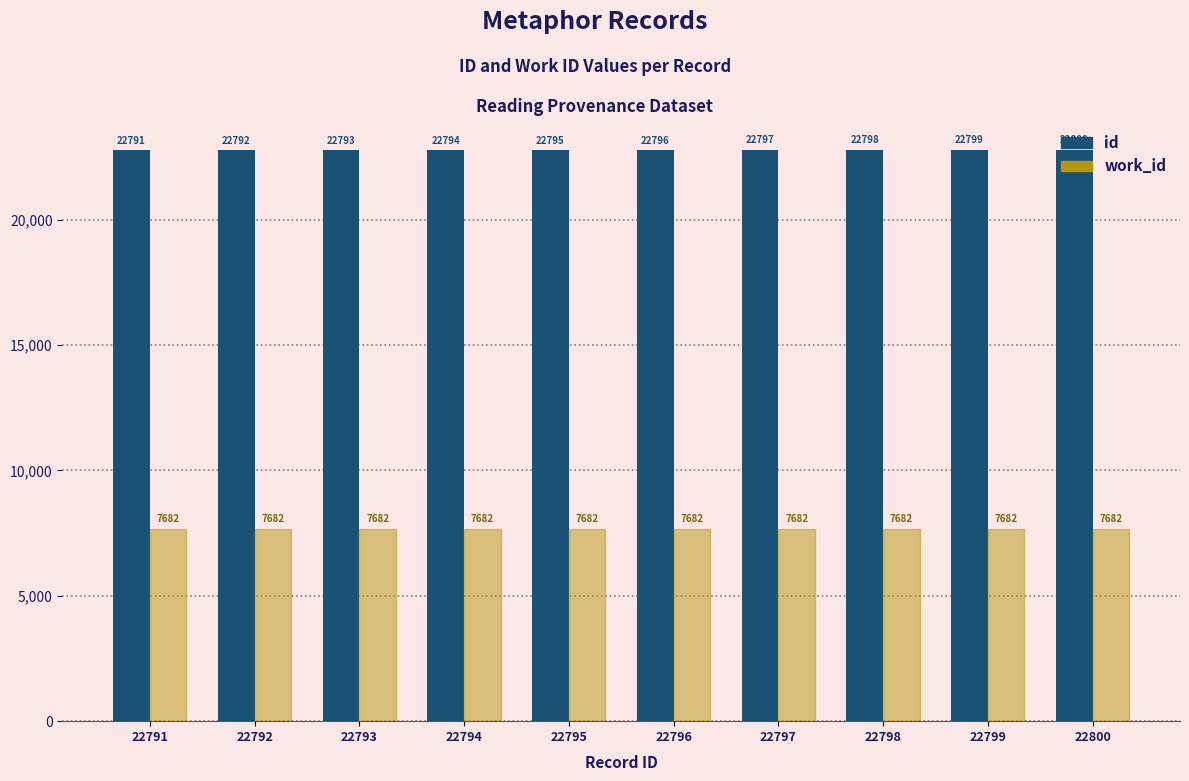

Is it true that work_id equals 7682 at 22797?

True